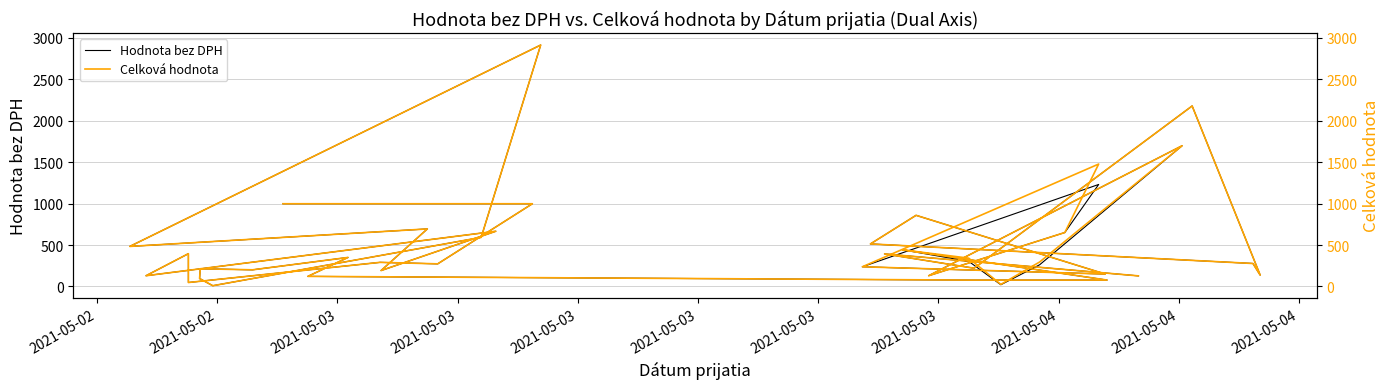

Does the chart display data point markers on the line(s)?

No